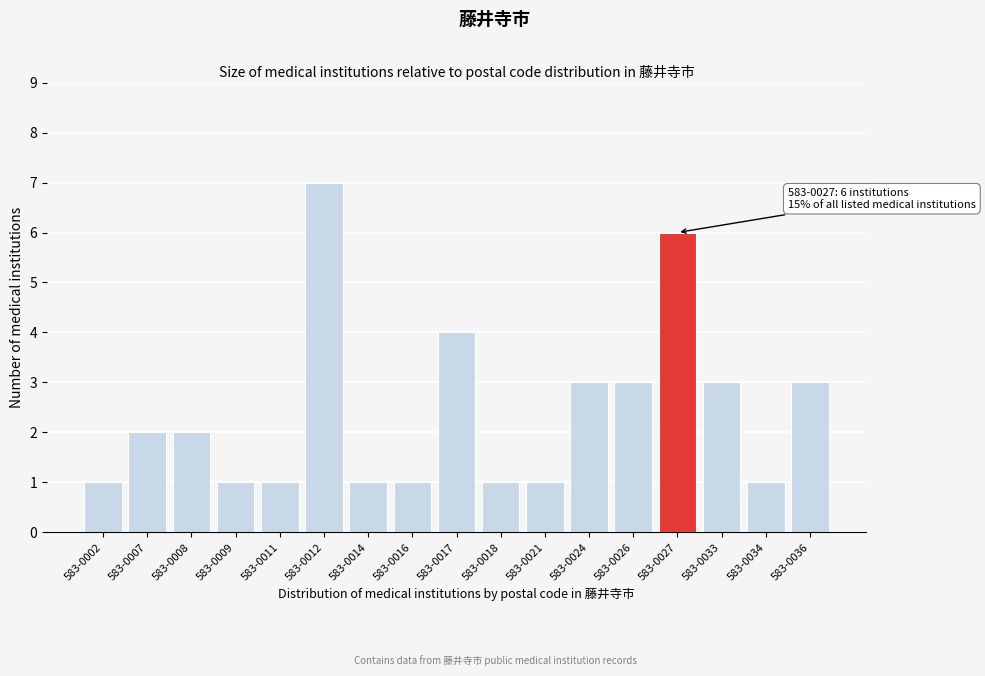

Reading left to right, extract all data points from this chart.

1	2	2	1	1	7	1	1	4	1	1	3	3	6	3	1	3